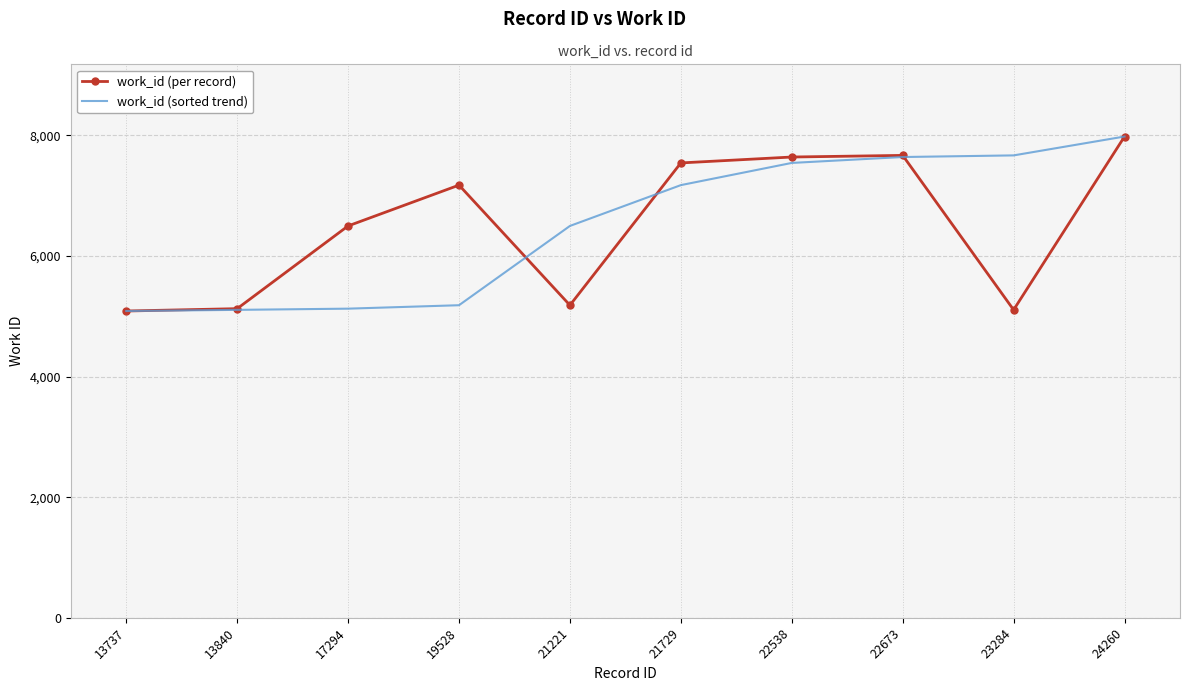

True or false: work_id (sorted trend) and work_id (per record) intersect in this chart.

True